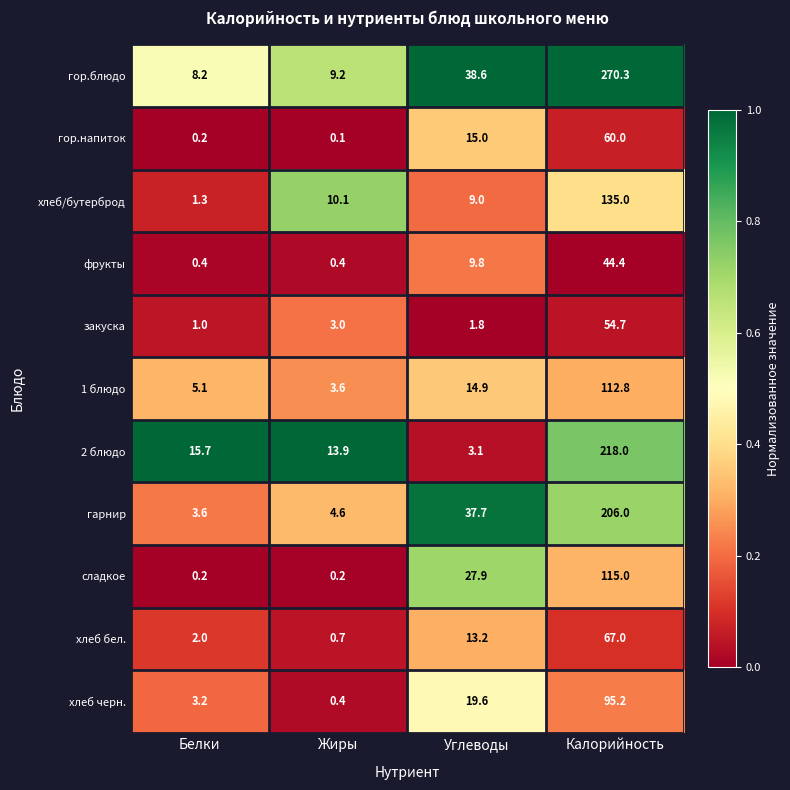

Which series has the widest spread of values?

гор.блюдо